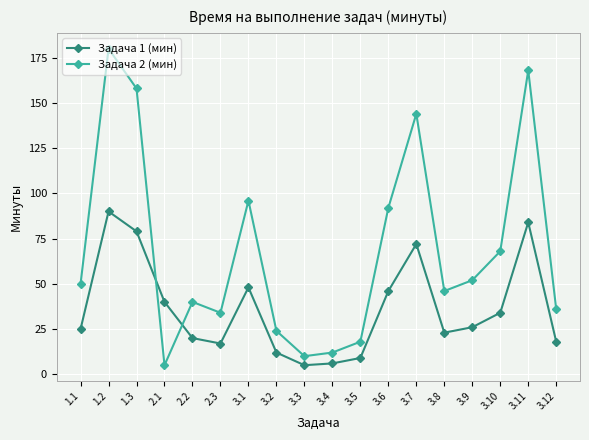

How many interior local valleys does the Задача 2 (мин) series have?

4